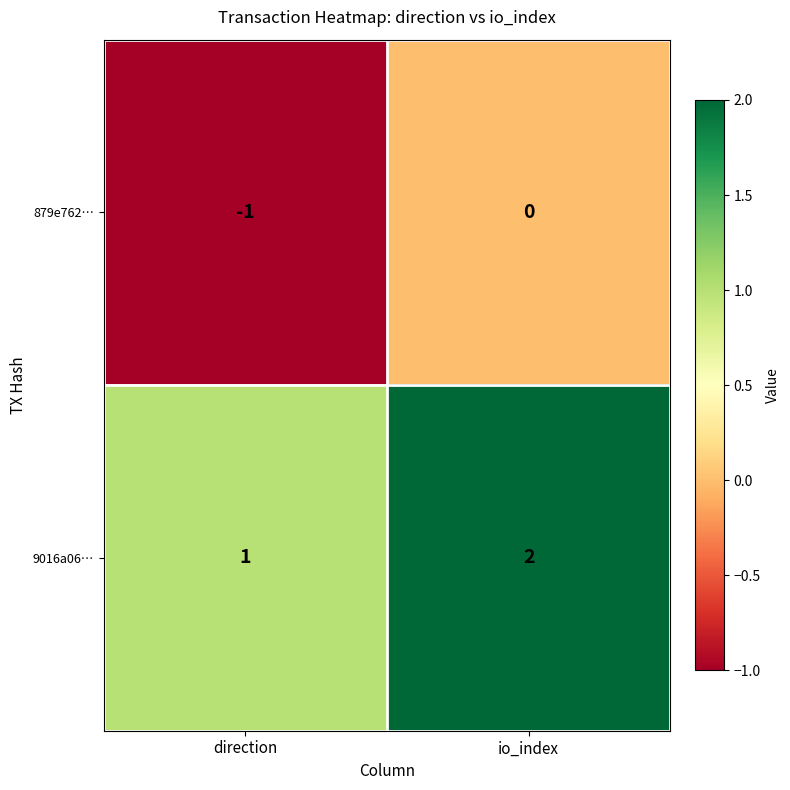

Which label corresponds to the largest value in the chart?

io_index